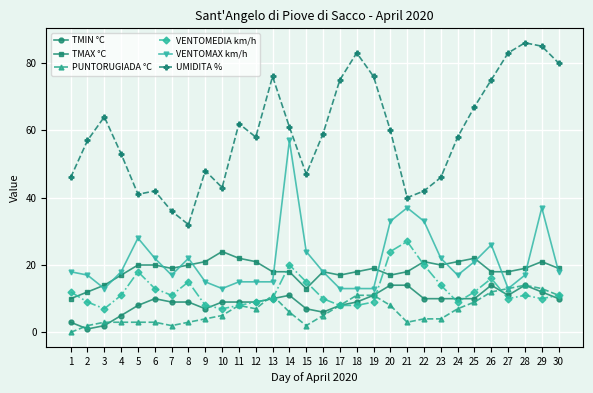

Reading left to right, what are all the values shown in this chart?

TMIN °C: 3	1	2	5	8	10	9	9	7	9	9	9	10	11	7	6	8	9	11	14	14	10	10	10	10	14	11	14	12	10
TMAX °C: 10	12	14	17	20	20	19	20	21	24	22	21	18	18	13	18	17	18	19	17	18	21	20	21	22	18	18	19	21	19
PUNTORUGIADA °C: 0	2	3	3	3	3	2	3	4	5	8	7	11	6	2	5	8	11	11	8	3	4	4	7	9	12	13	14	13	11
VENTOMEDIA km/h: 12	9	7	11	18	13	11	15	8	7	8	9	10	20	15	10	8	8	9	24	27	20	14	9	12	16	10	11	10	11
VENTOMAX km/h: 18	17	13	18	28	22	17	22	15	13	15	15	15	57	24	18	13	13	13	33	37	33	22	17	21	26	13	17	37	18
UMIDITA %: 46	57	64	53	41	42	36	32	48	43	62	58	76	61	47	59	75	83	76	60	40	42	46	58	67	75	83	86	85	80